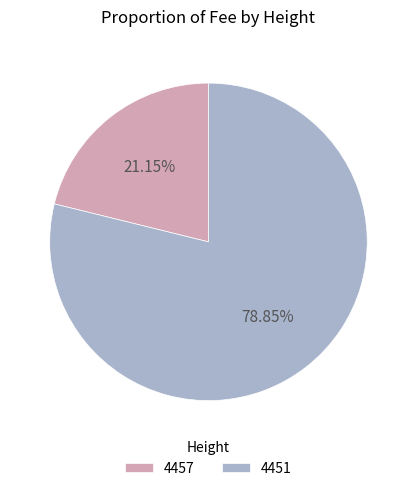

What percentage is NOT represented by 4457?

78.8%